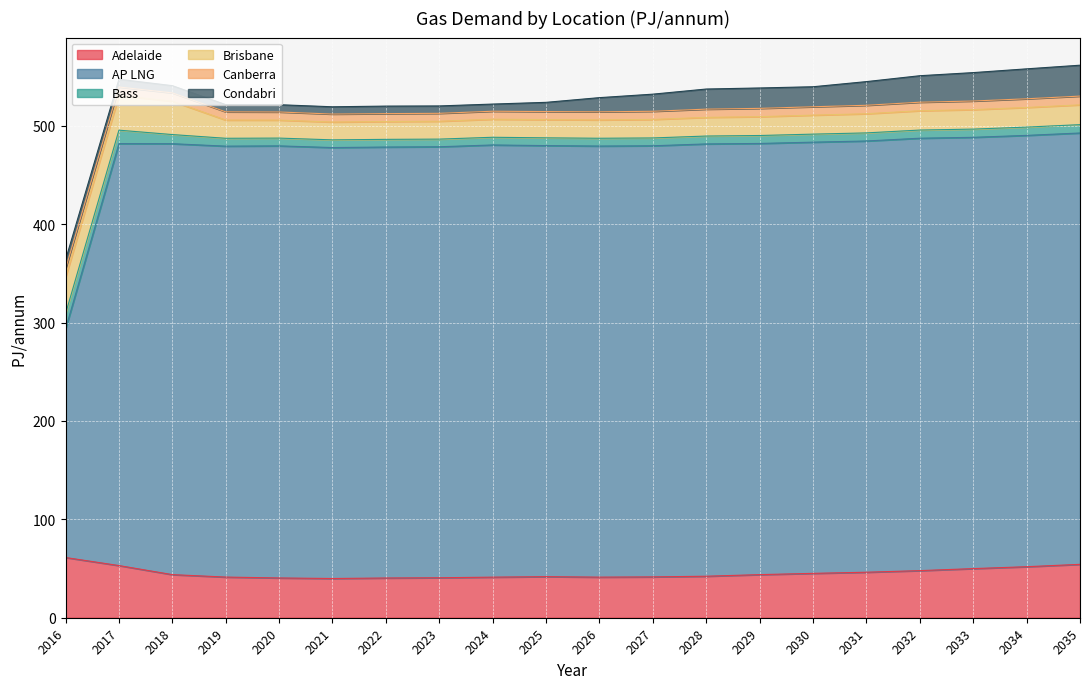

True or false: Adelaide and Bass cross at least once.

False